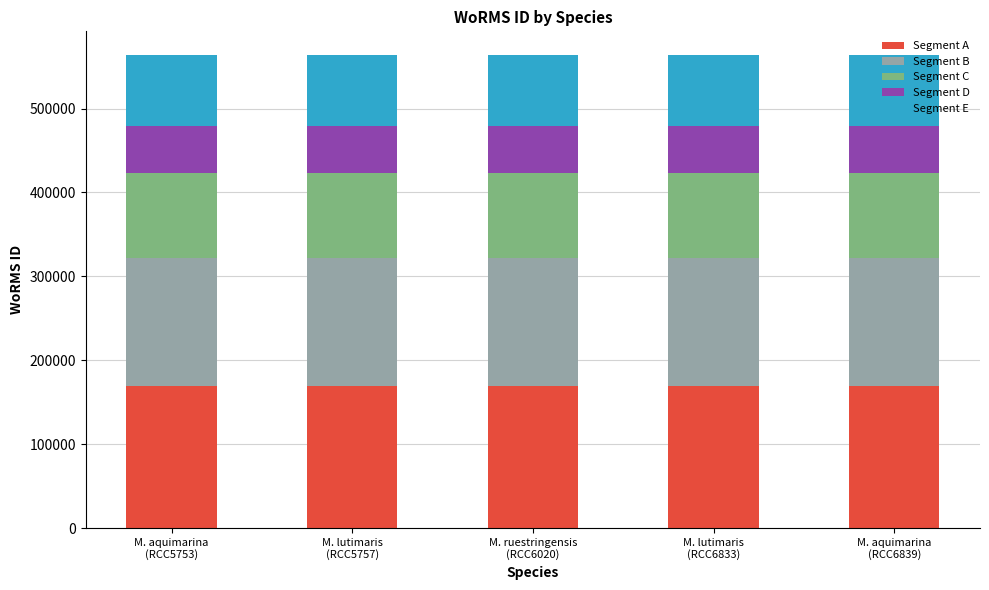

What is the sum of all Segment A values?

845895.3